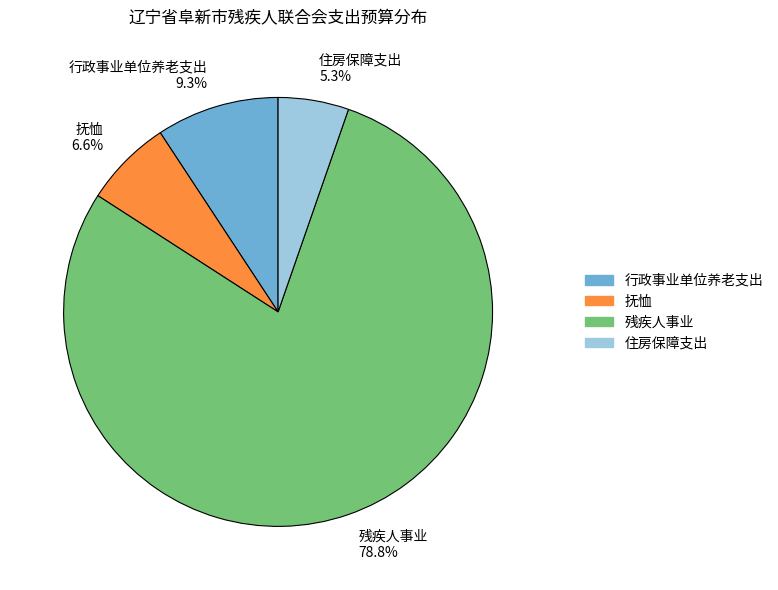

How many slices are in this pie chart?

4